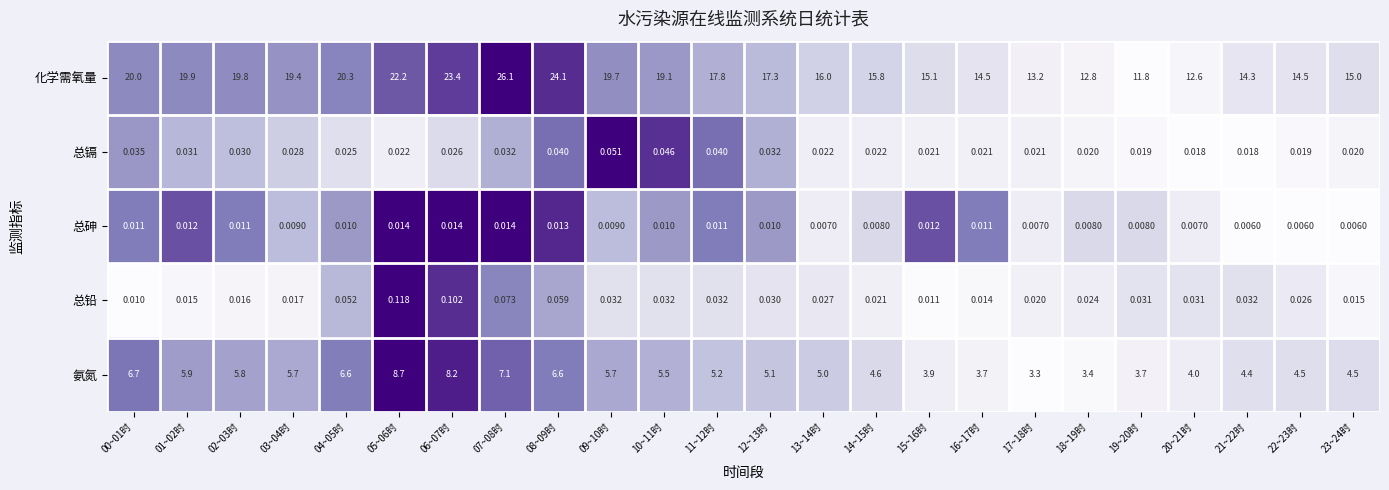

What is the spread (max minus min) of values at 09~10时?

19.7